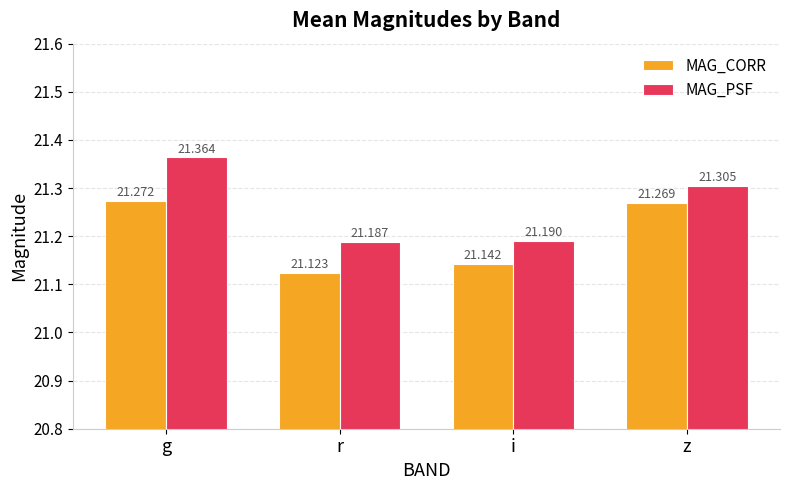

Reading left to right, list all the values displayed in this chart.

MAG_CORR: 21.3	21.1	21.1	21.3
MAG_PSF: 21.4	21.2	21.2	21.3